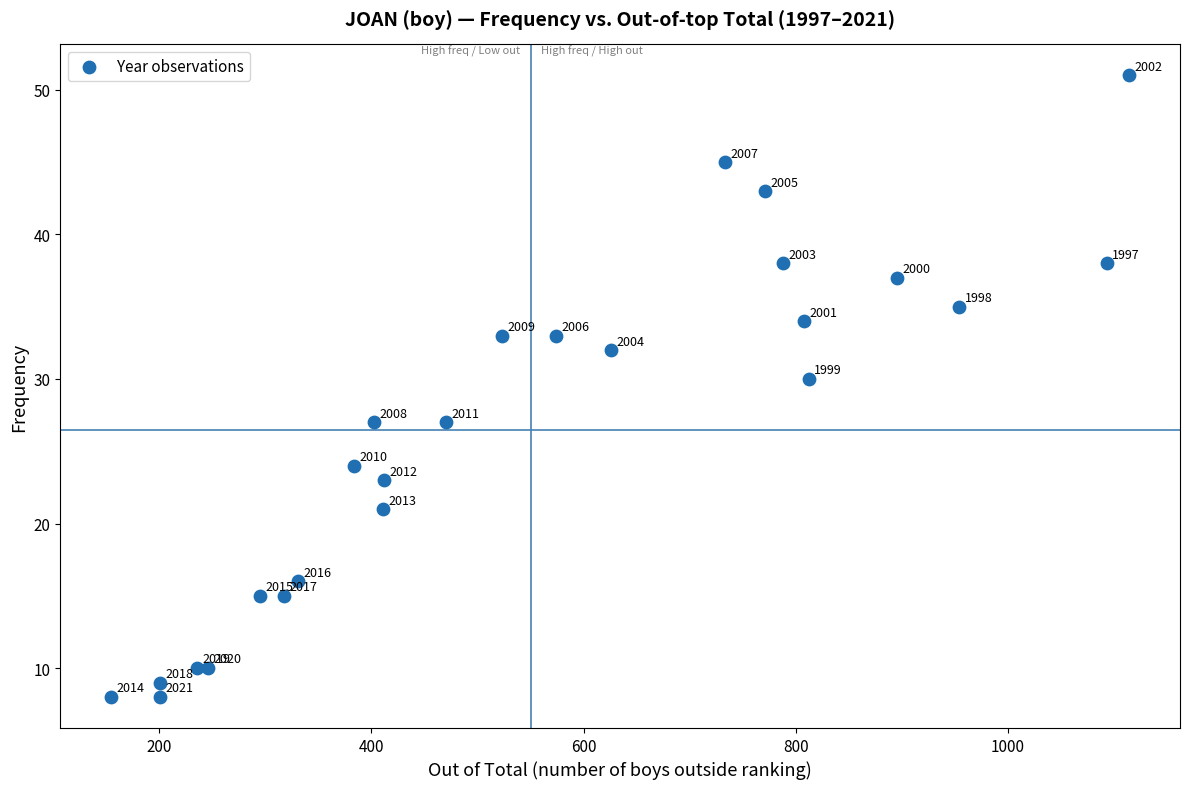

What Y value in the scatter plot is closest to 29?

30